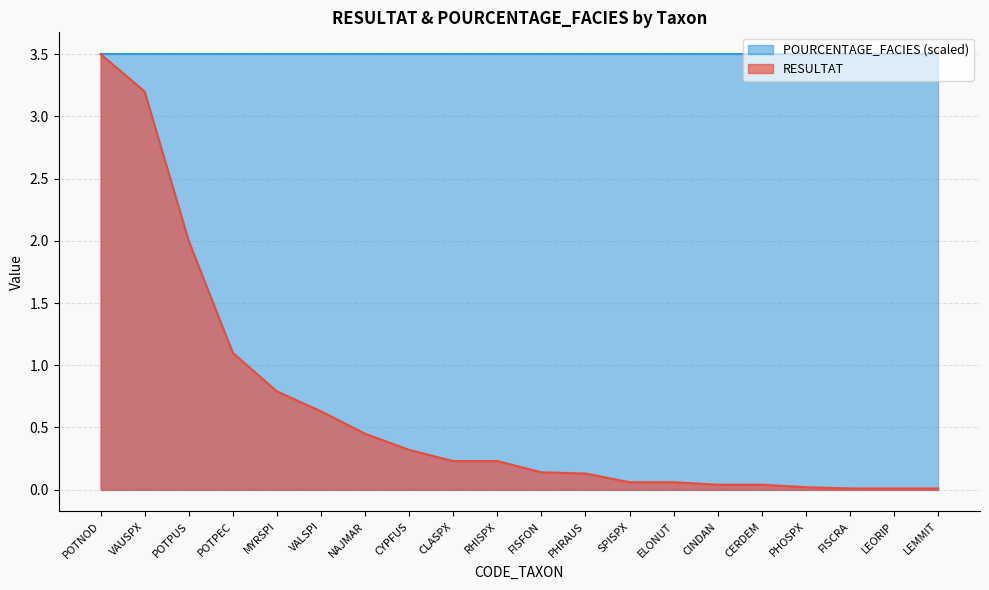

Which label corresponds to the largest value in the chart?

POTNOD